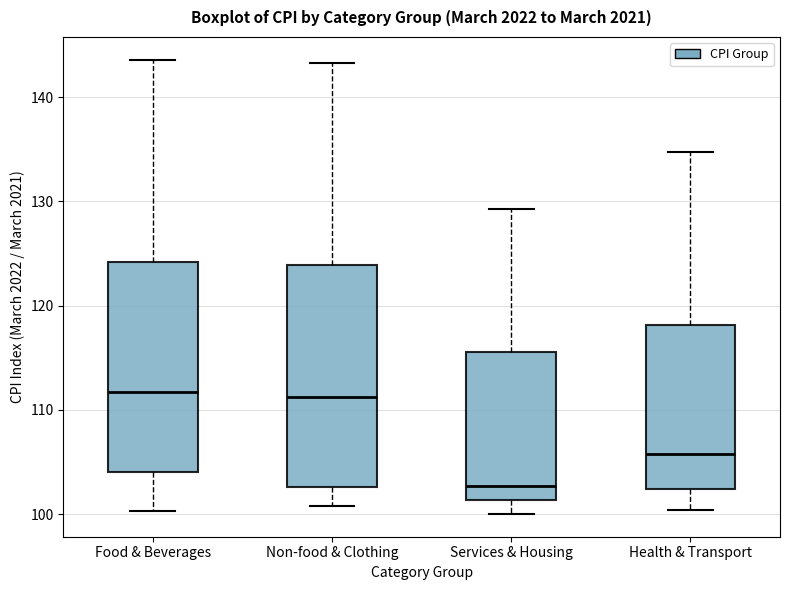

Where does the median line of the box for Services & Housing sit on the y-axis? The values are not printed on the chart, so give them approximately, as read against the axis.

103